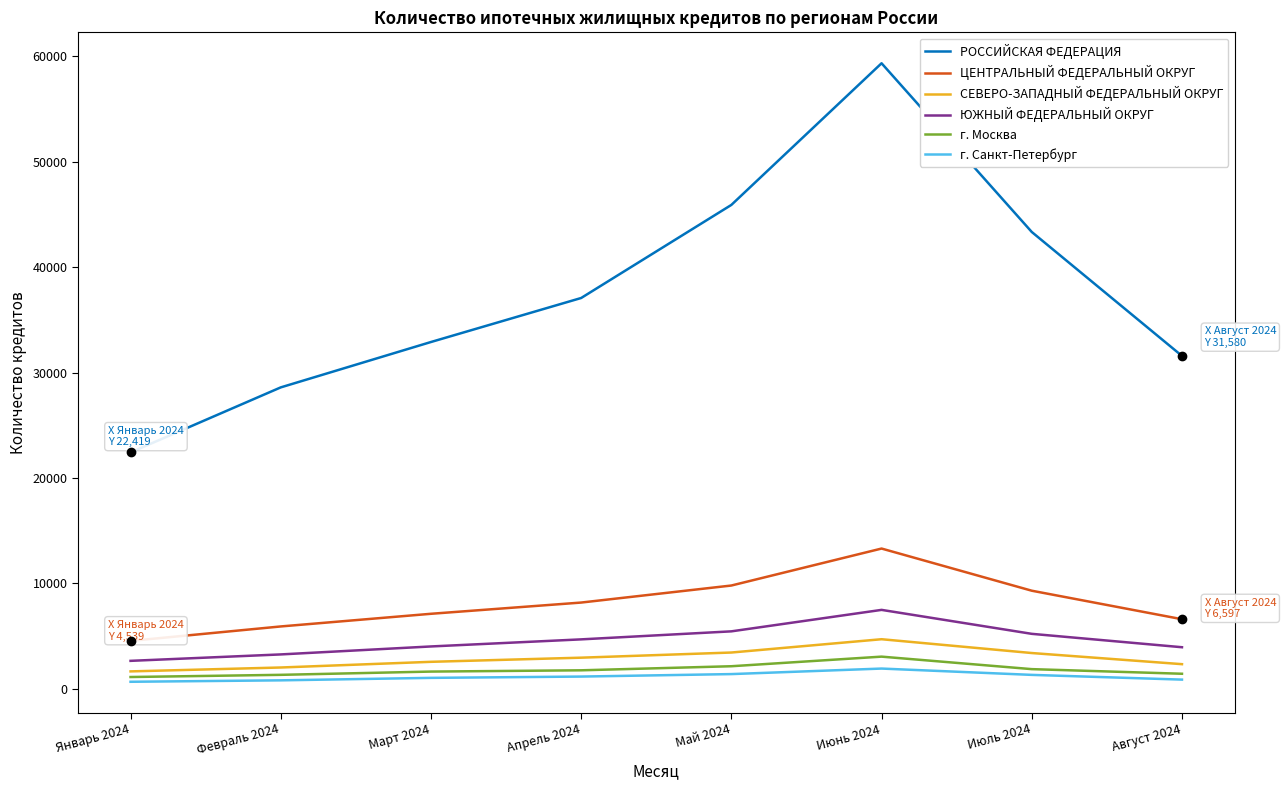

What is the maximum value shown in the chart?

59346